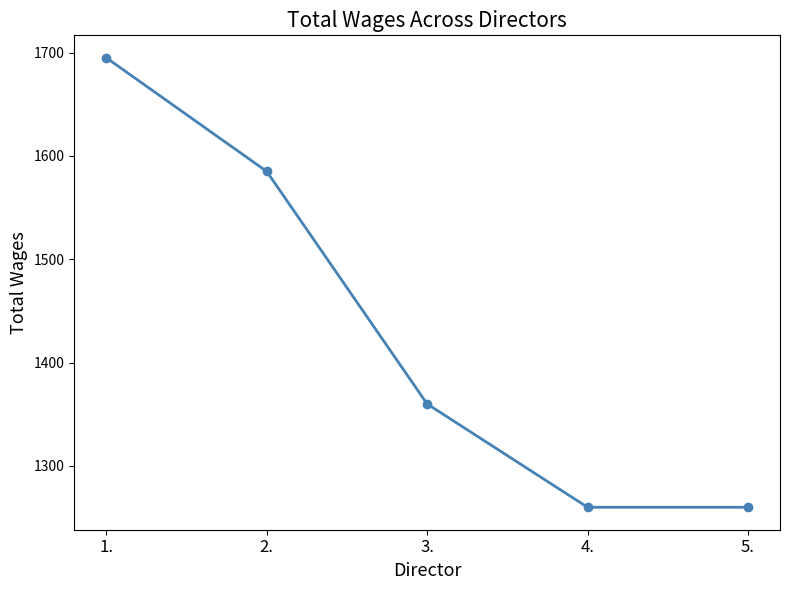

Is it true that the value at 1. is 1695?

True